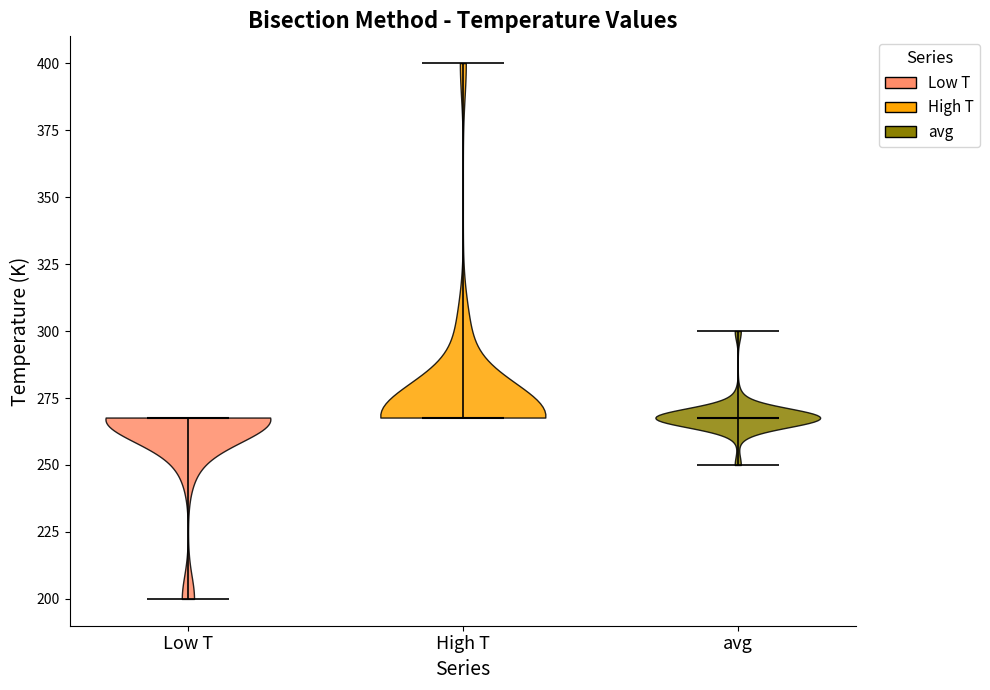

Reading left to right, read every violin against the y-axis: where its median line is, and the lowest and highest points it reaches. The values are not printed on the chart, so give them approximately, as read against the axis.

Low T: median line 270, lowest point 200, highest point 270
High T: median line 270, lowest point 270, highest point 400
avg: median line 270, lowest point 250, highest point 300